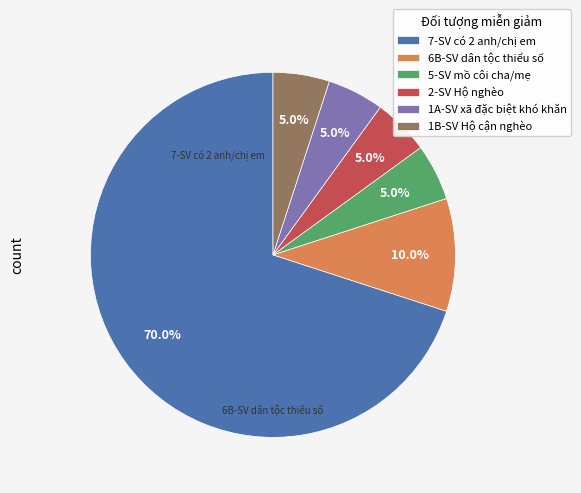

Does 7-SV có 2 anh/chị em account for over 50% of the chart?

Yes